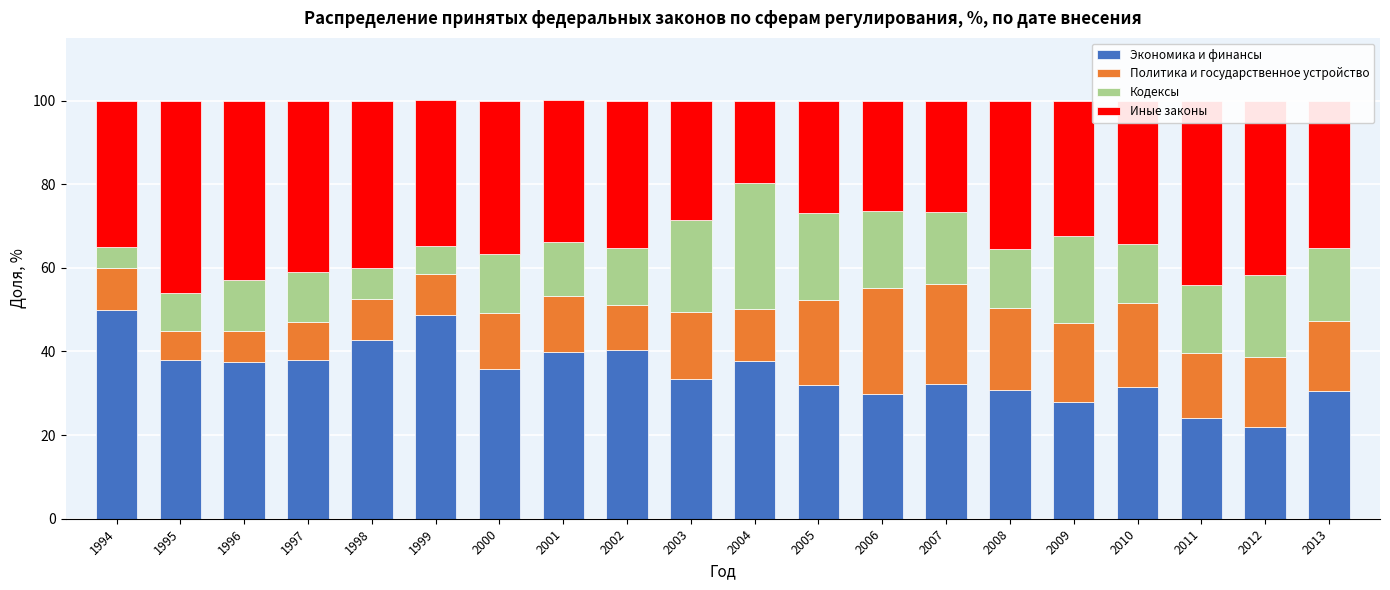

What is the minimum value for Экономика и финансы?

22.0